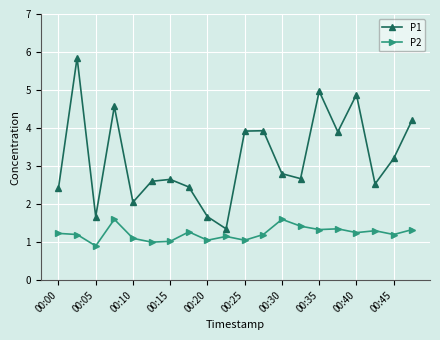

What is the difference between the maximum and minimum values in the P2 series?

0.7